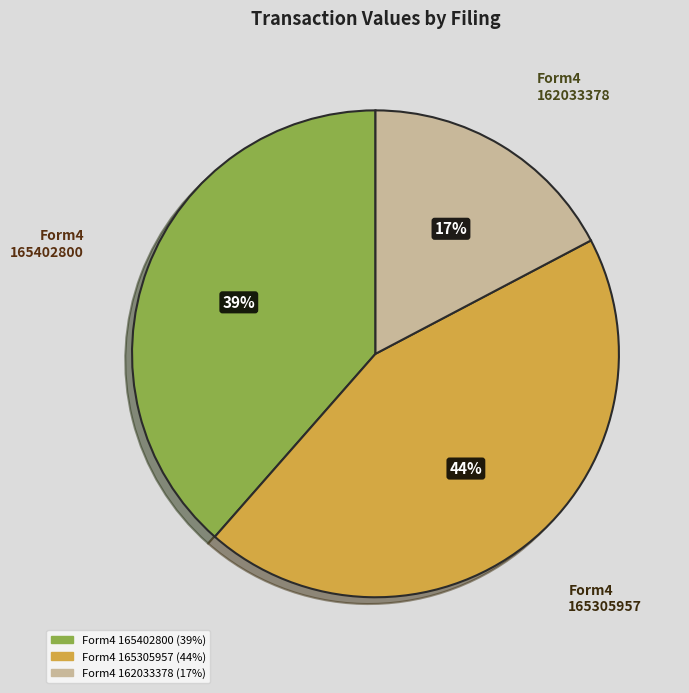

To the nearest percent, what is the average slice percentage?

33%